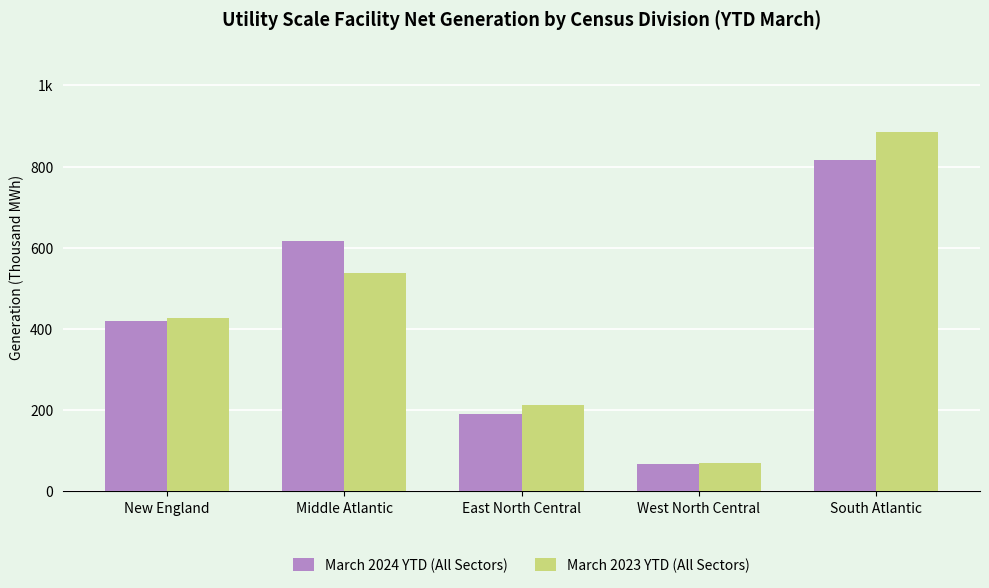

Rank the series by their average value, from highest to lowest.

March 2023 YTD (All Sectors), March 2024 YTD (All Sectors)